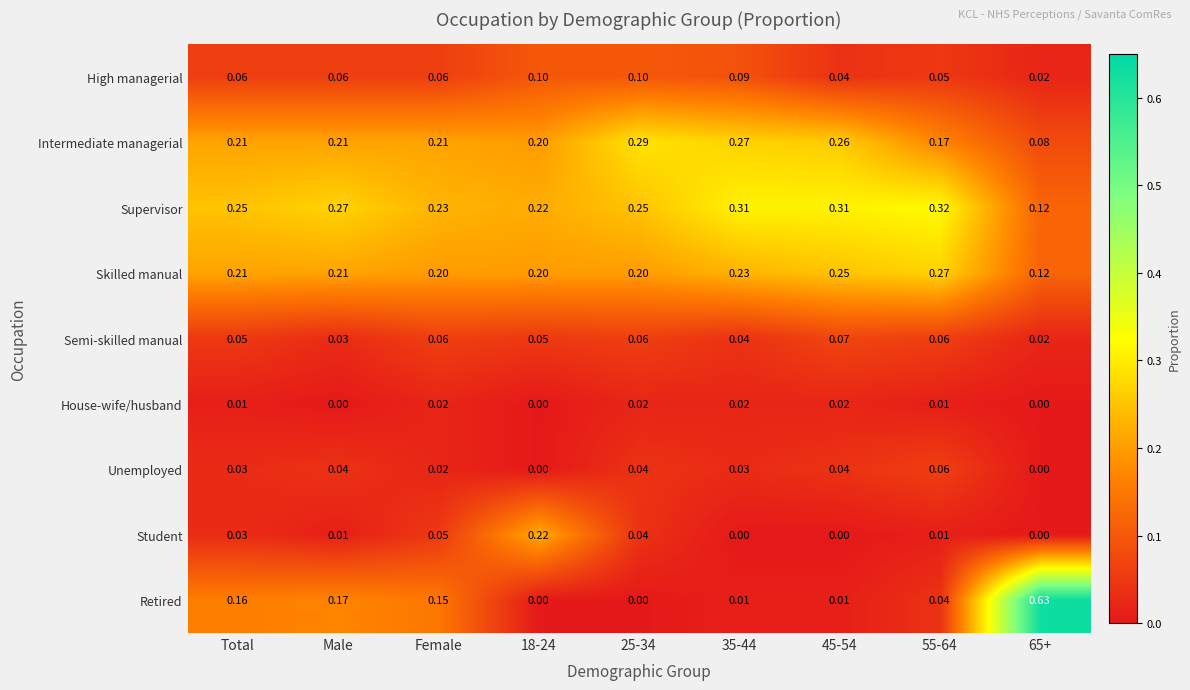

Which series has the largest range (max minus min)?

Retired